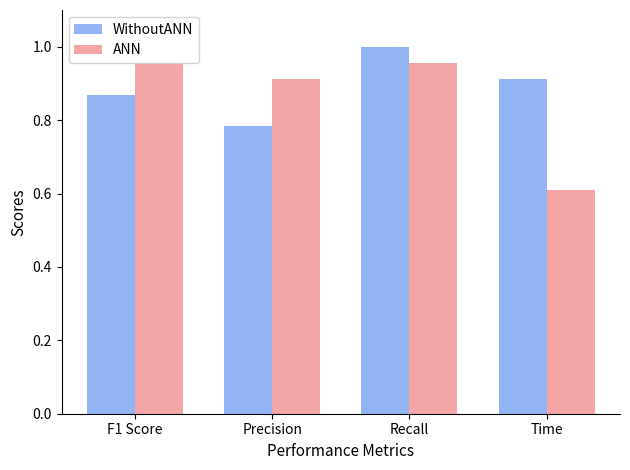

What are all the series names shown in the legend?

WithoutANN, ANN